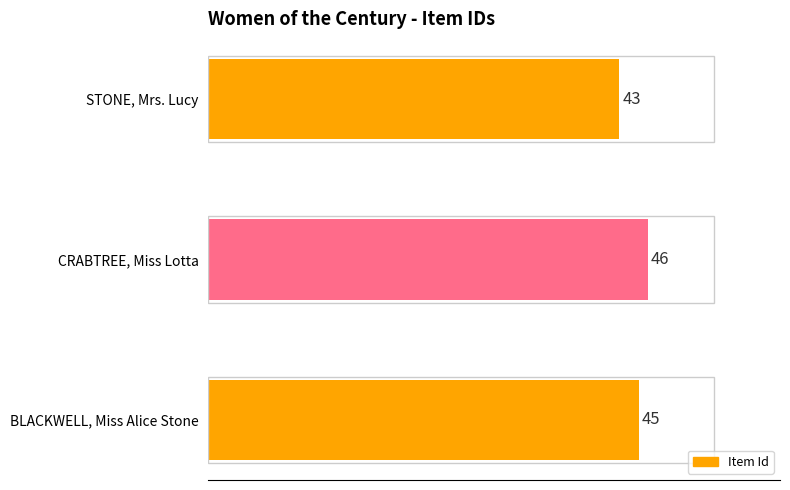

Rank the categories by value from highest to lowest.

CRABTREE, Miss Lotta, BLACKWELL, Miss Alice Stone, STONE, Mrs. Lucy